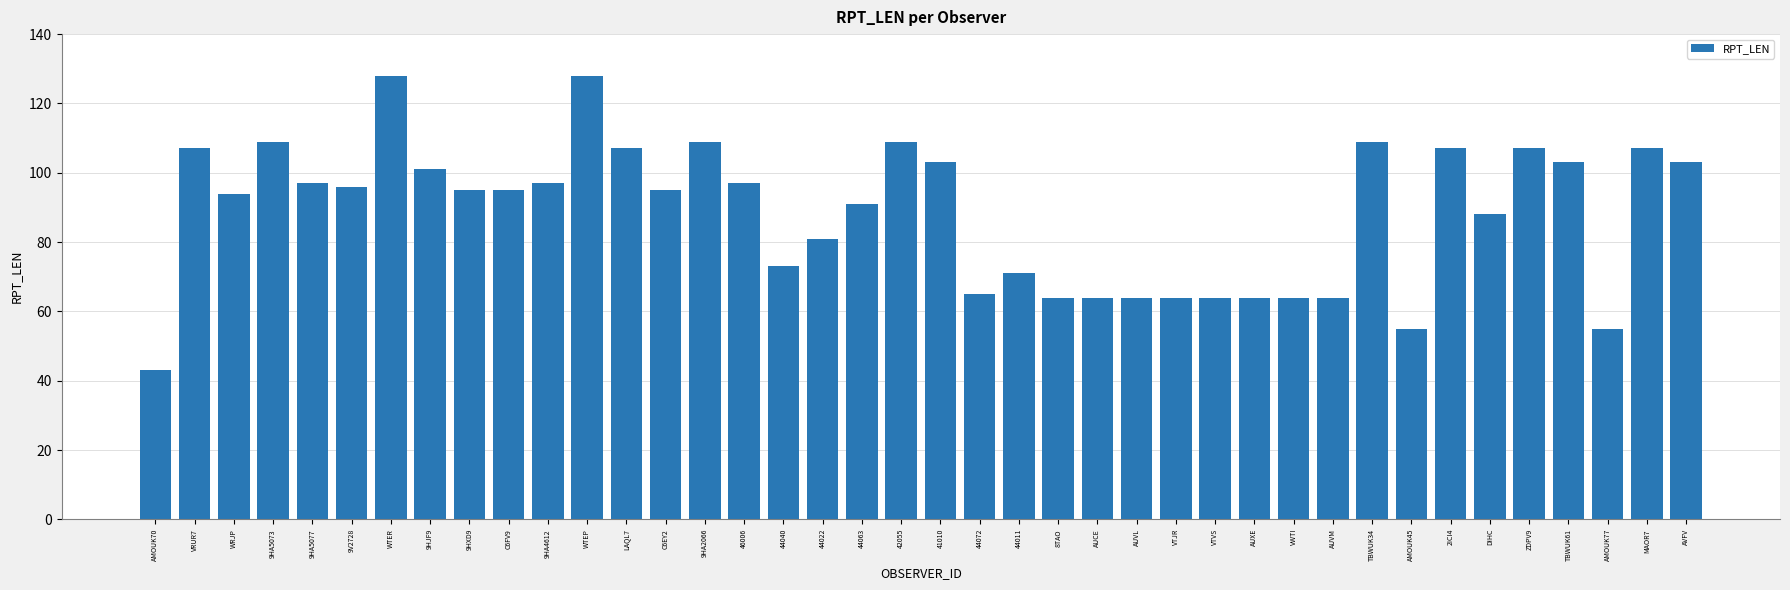

What is the label of the 22nd bar from the left?

44072